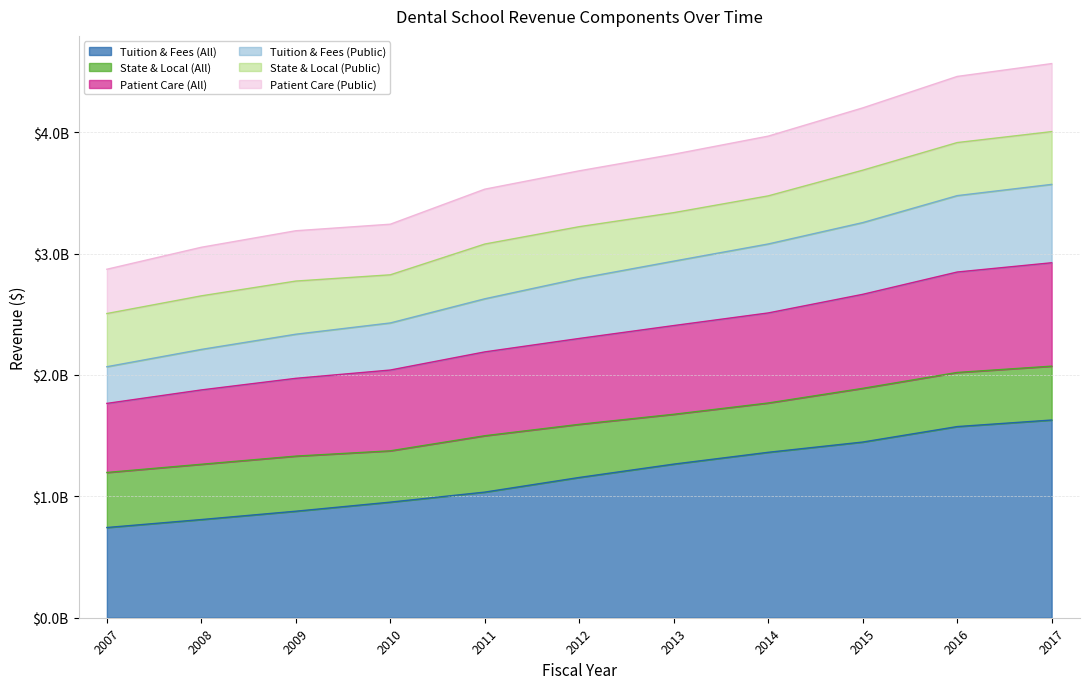

What are all the series names shown in the legend?

Tuition & Fees (All), State & Local (All), Patient Care (All), Tuition & Fees (Public), State & Local (Public), Patient Care (Public)